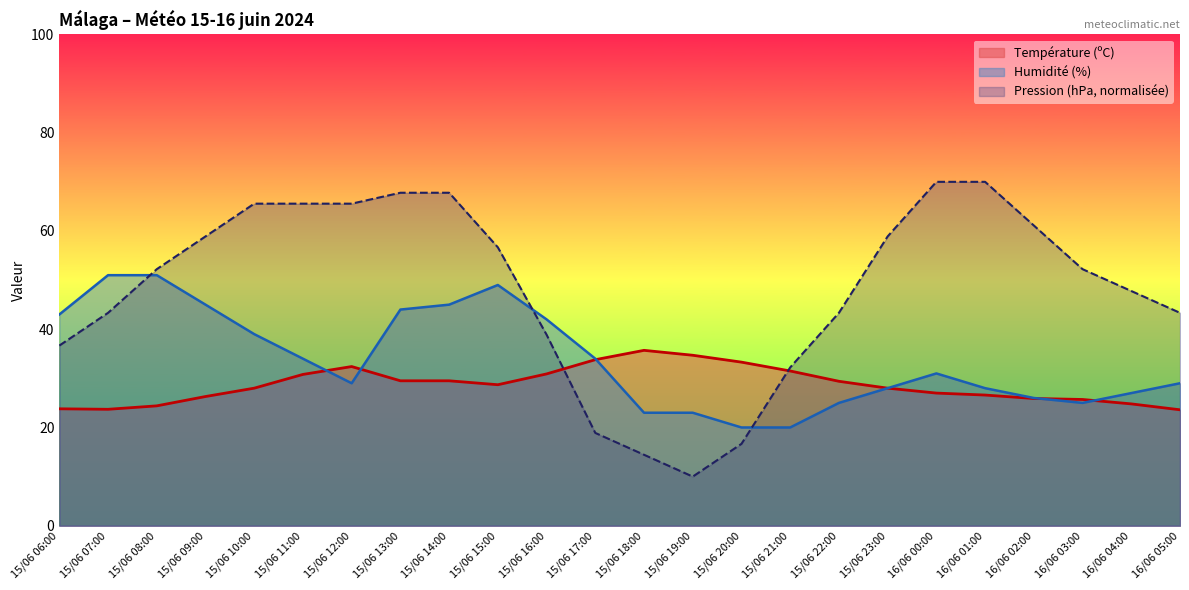

List the series in order of their overall mean, lowest first.

Température (ºC), Humidité (%), Pression (hPa, normalisée)